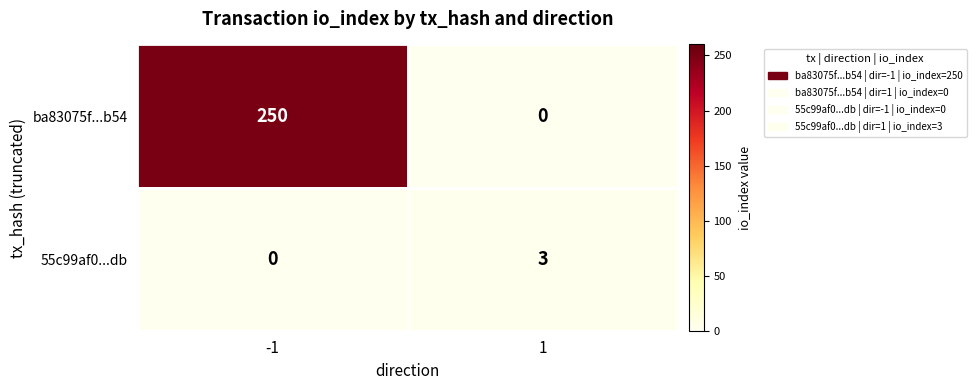

What is the total value across all series at 1?

3